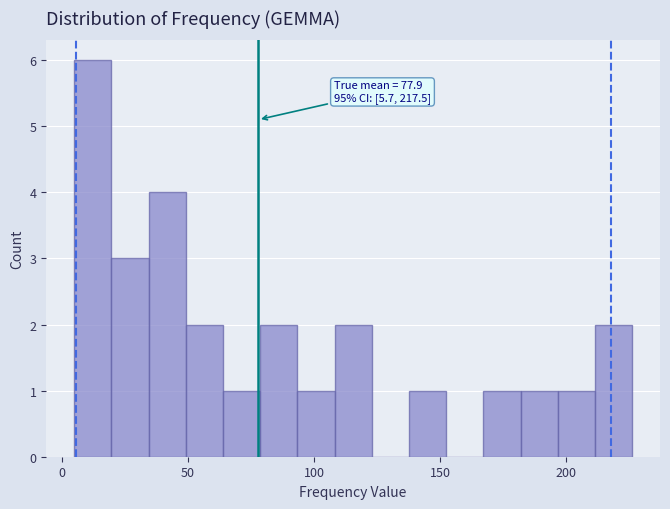

Around what value on the x-axis is the tallest bar? Give the approximate position of its centre, as read against the axis.

10